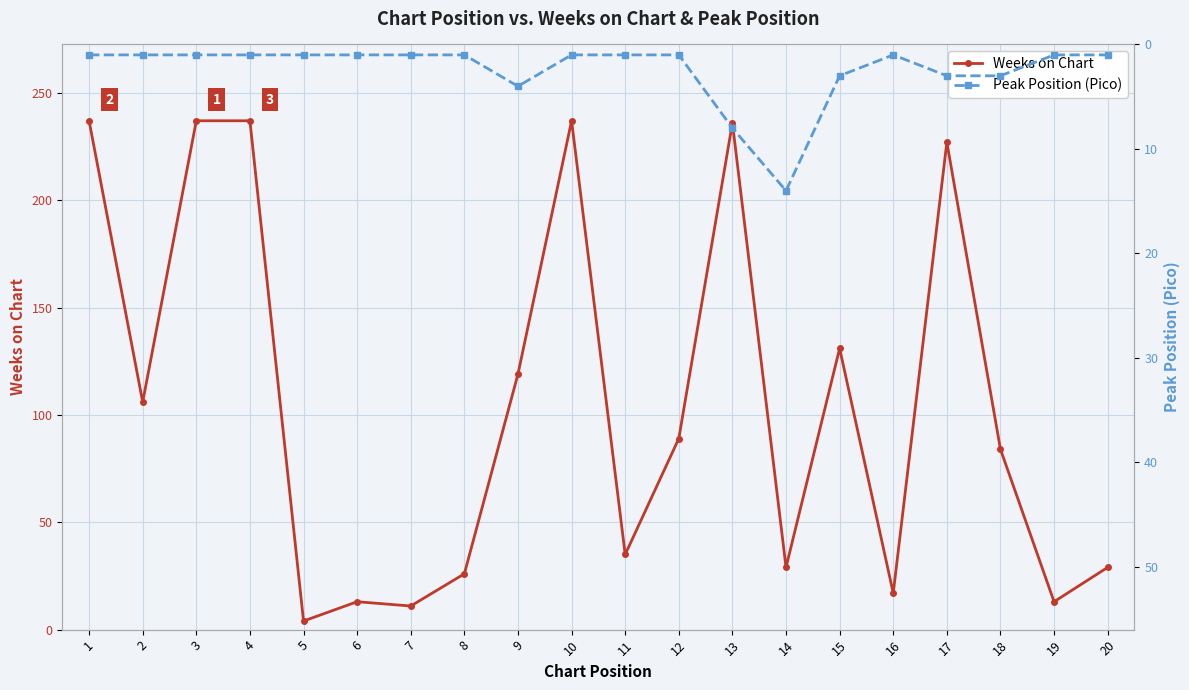

At which label does Weeks on Chart reach its peak?

1